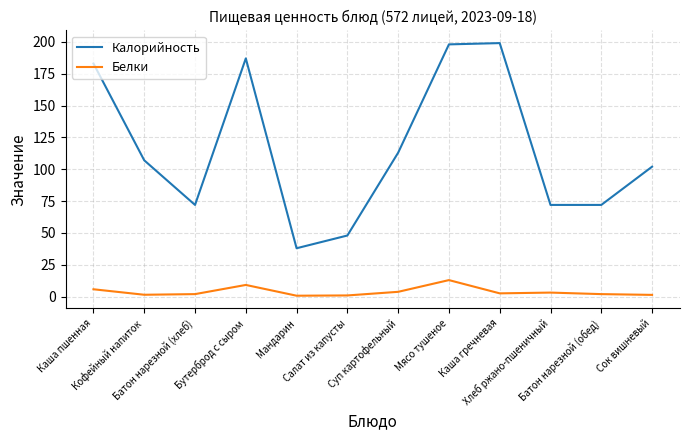

Rank the series by their maximum value, from highest to lowest.

Калорийность, Белки